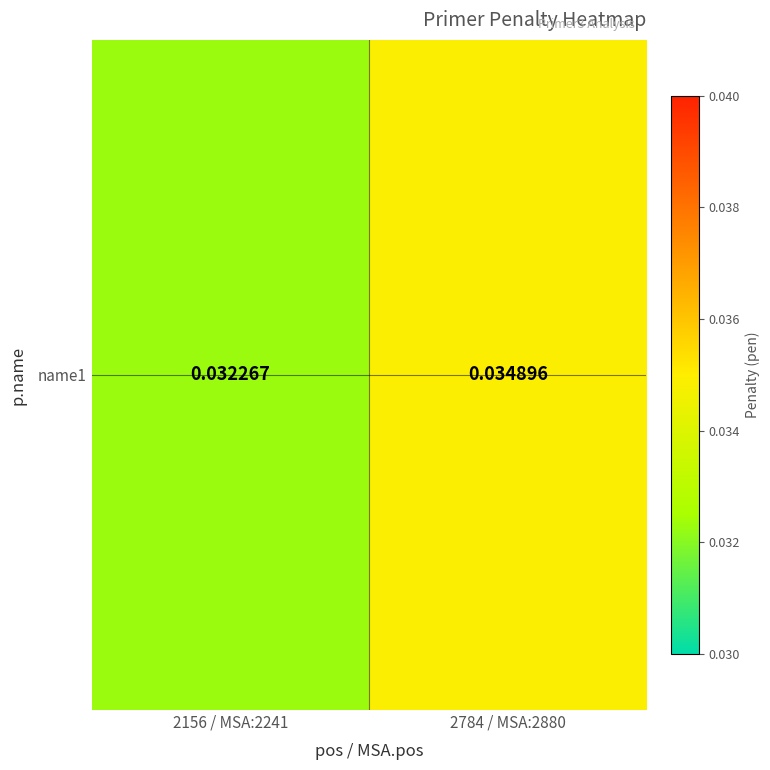

Rank the categories by value from lowest to highest.

2156 / MSA:2241, 2784 / MSA:2880